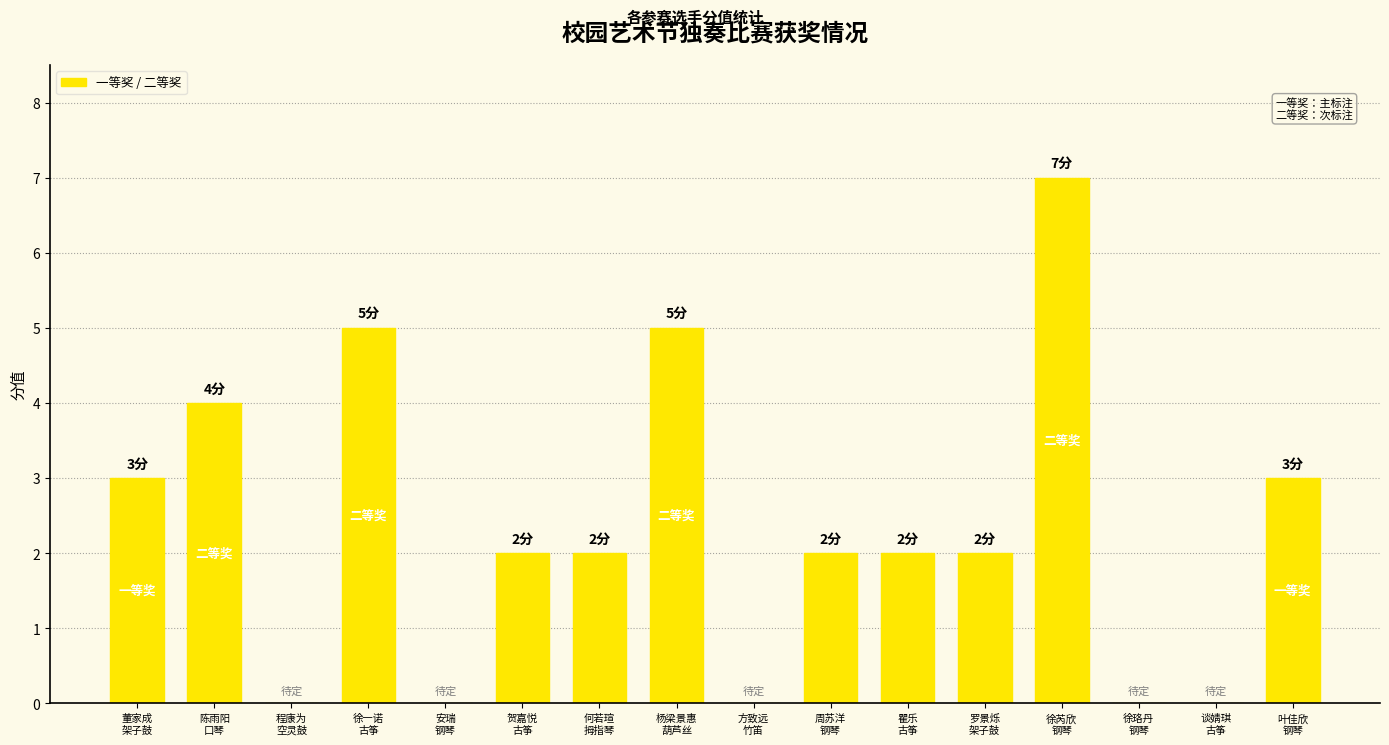

What is the greatest value displayed?

7